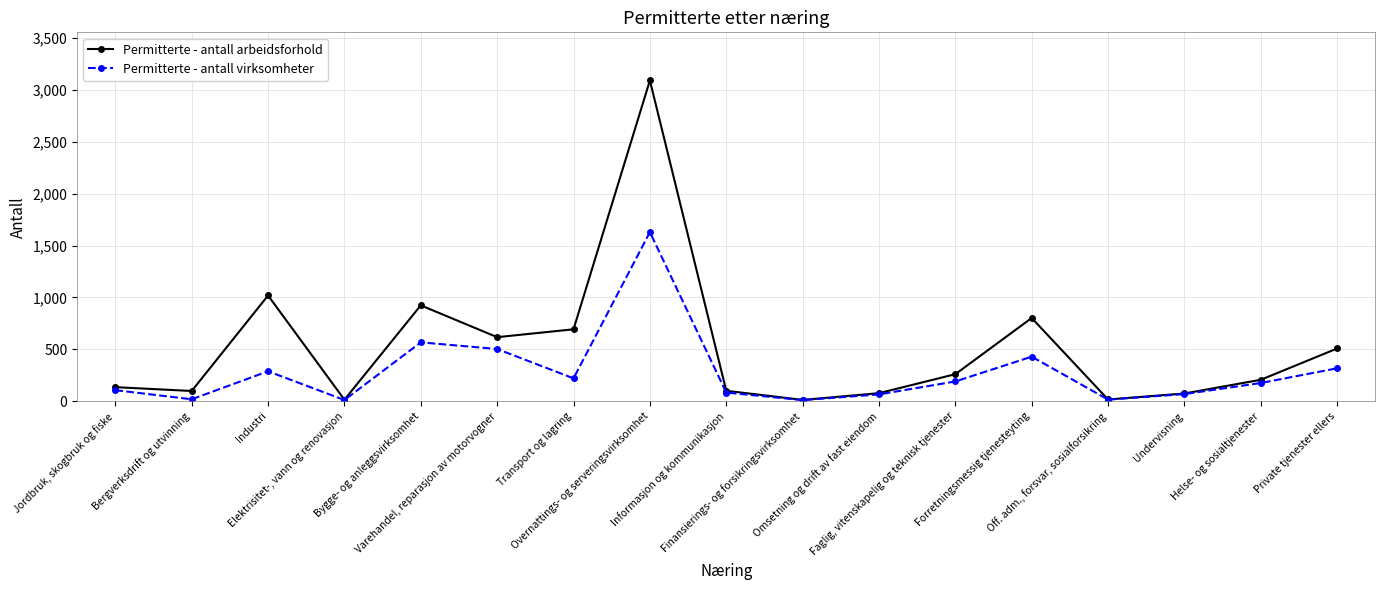

The Permitterte - antall arbeidsforhold series shows 260 at Faglig, vitenskapelig og teknisk tjenester. True or false?

True